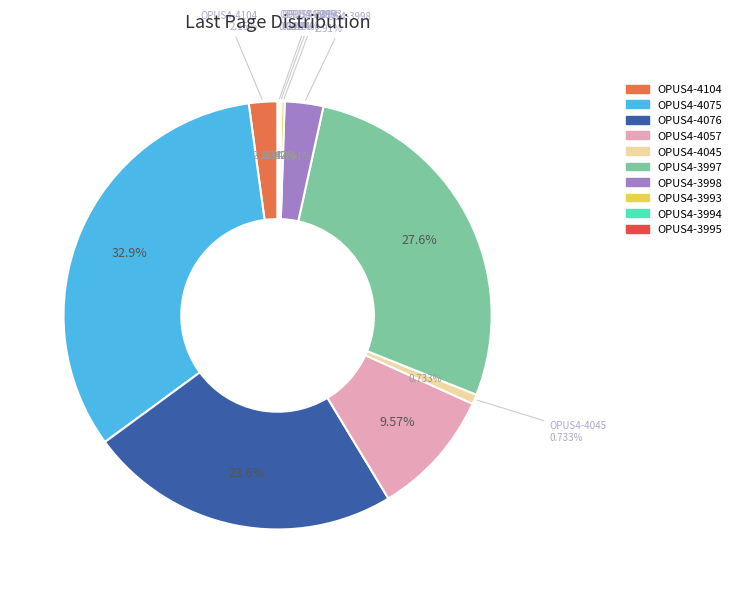

True or false: OPUS4-3994 accounts for 10% of the total.

False